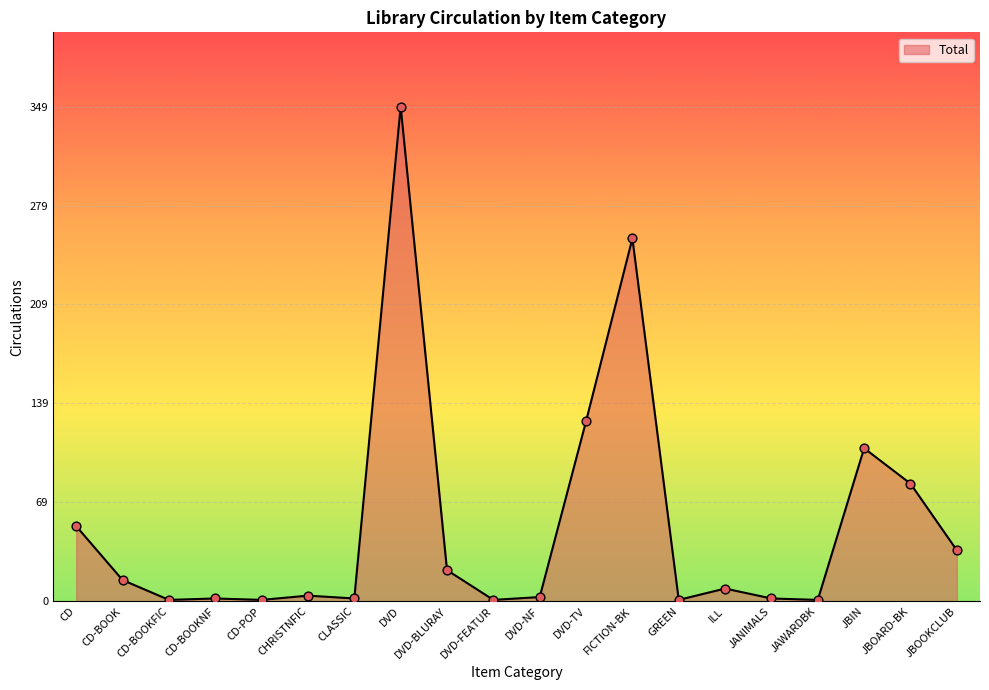

Which has a higher value, FICTION-BK or DVD-TV?

FICTION-BK